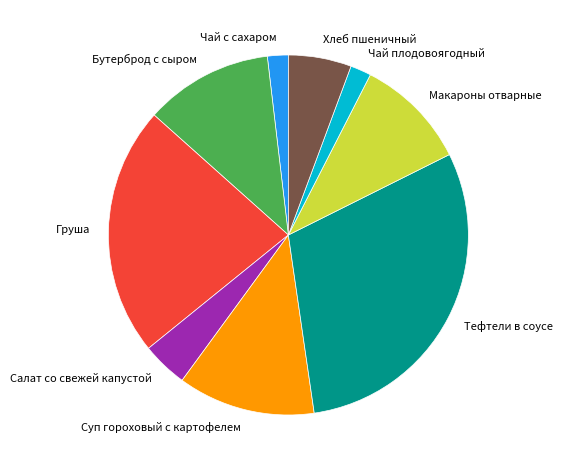

Is there any slice that represents more than half of the pie?

No